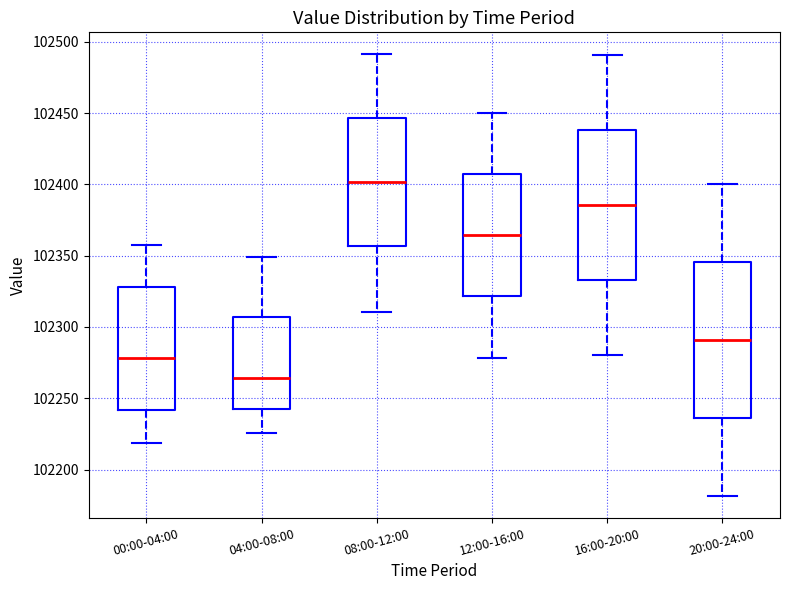

Where does the median line of the box for 20:00-24:00 sit on the y-axis? The values are not printed on the chart, so give them approximately, as read against the axis.

102290